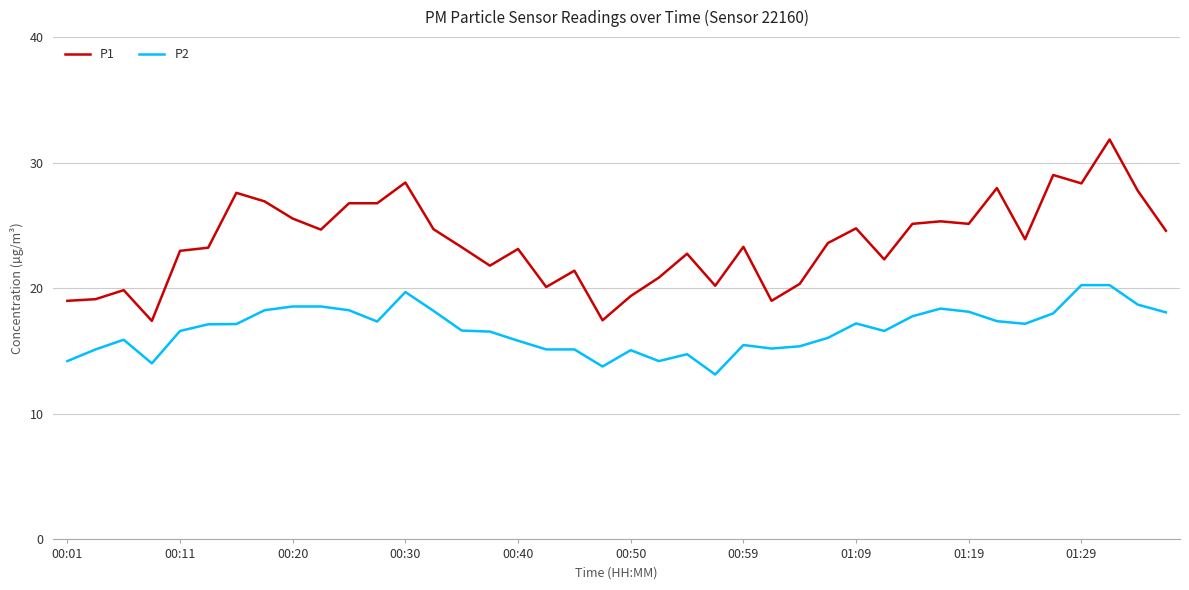

Which series has the largest total across all categories?

P1